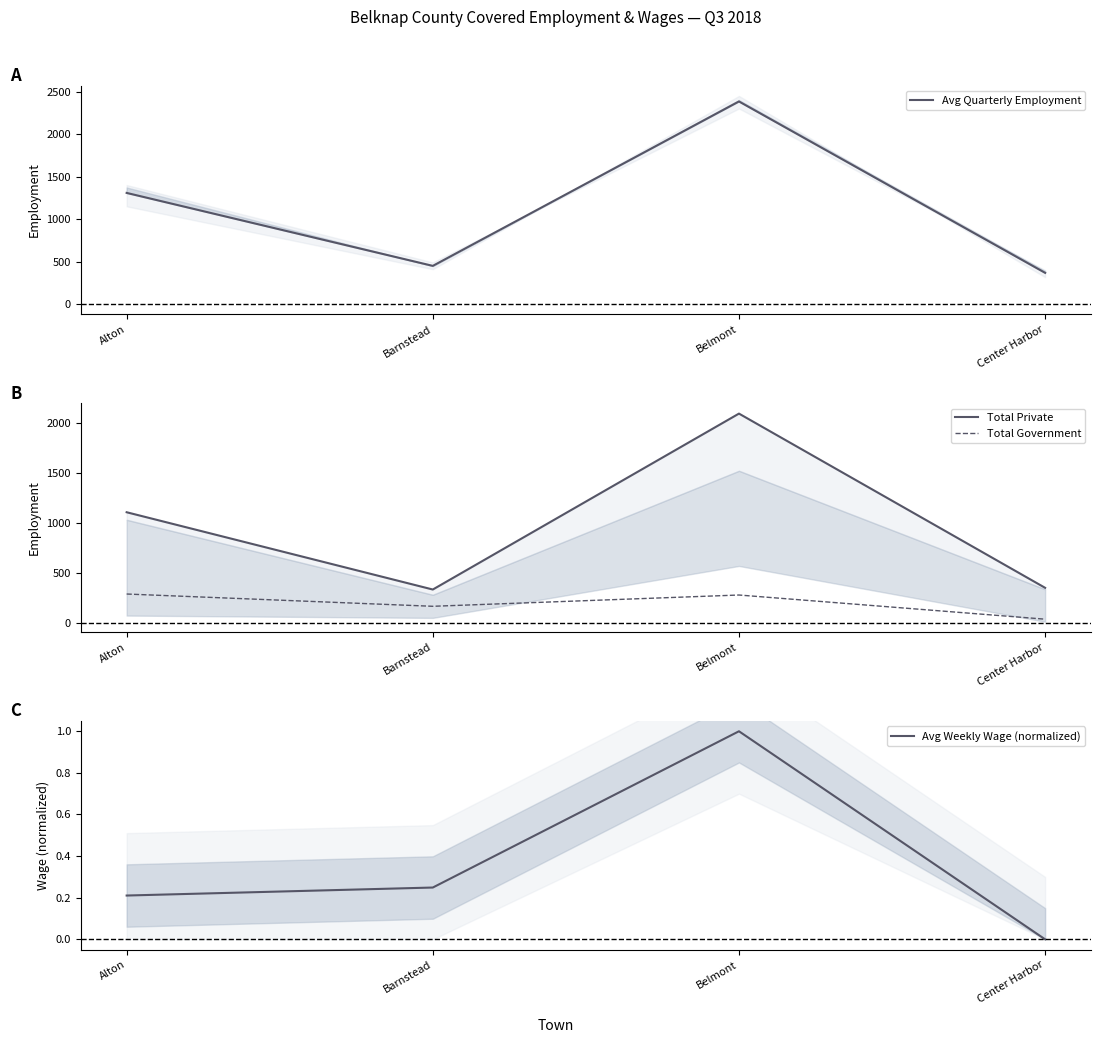

What is the difference between the highest and lowest values at Belmont?

2384.0